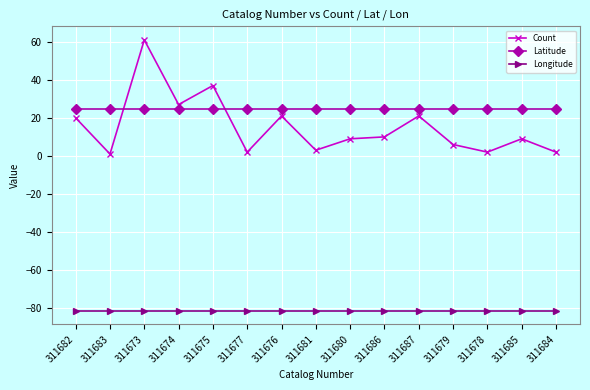

Does the chart display data point markers on the line(s)?

Yes